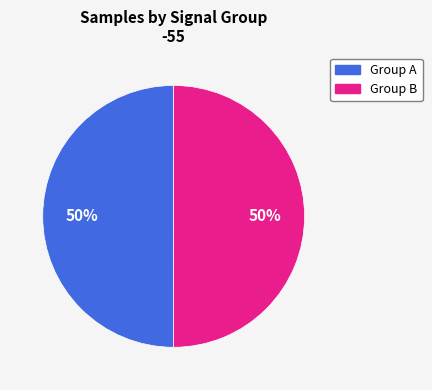

Count the number of slices in the pie.

2